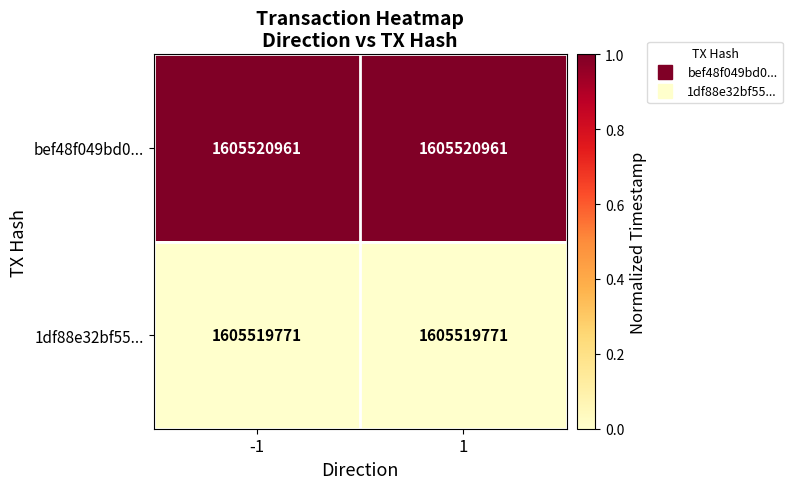

At which label does bef48f049bd0... reach its minimum?

-1